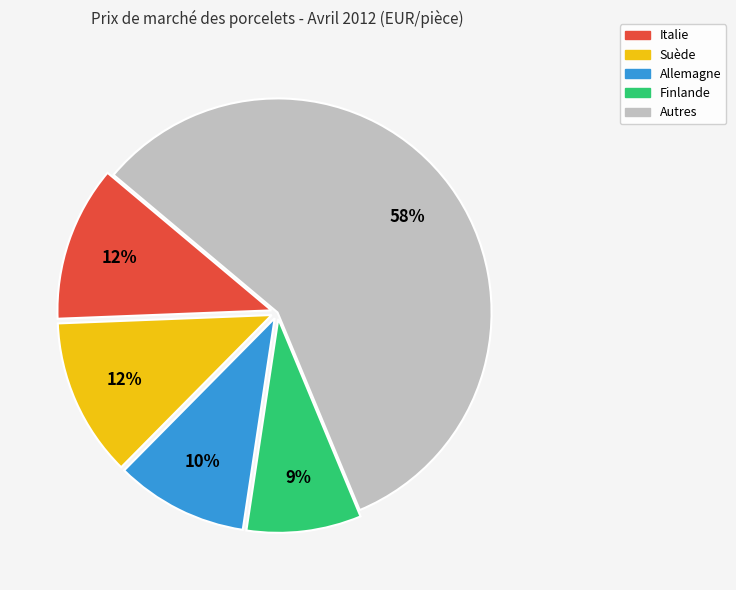

Is the sum of Autres and Italie greater than half?

Yes